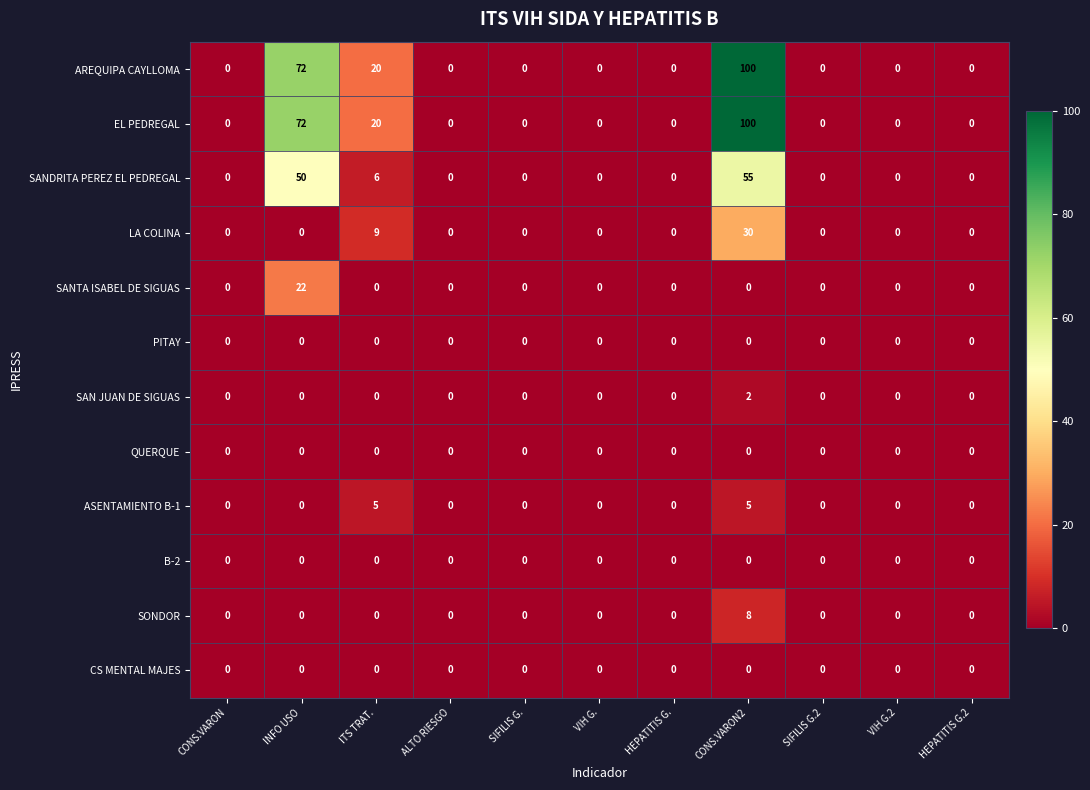

At which category does the chart reach its peak across all series?

CONS.VARON2